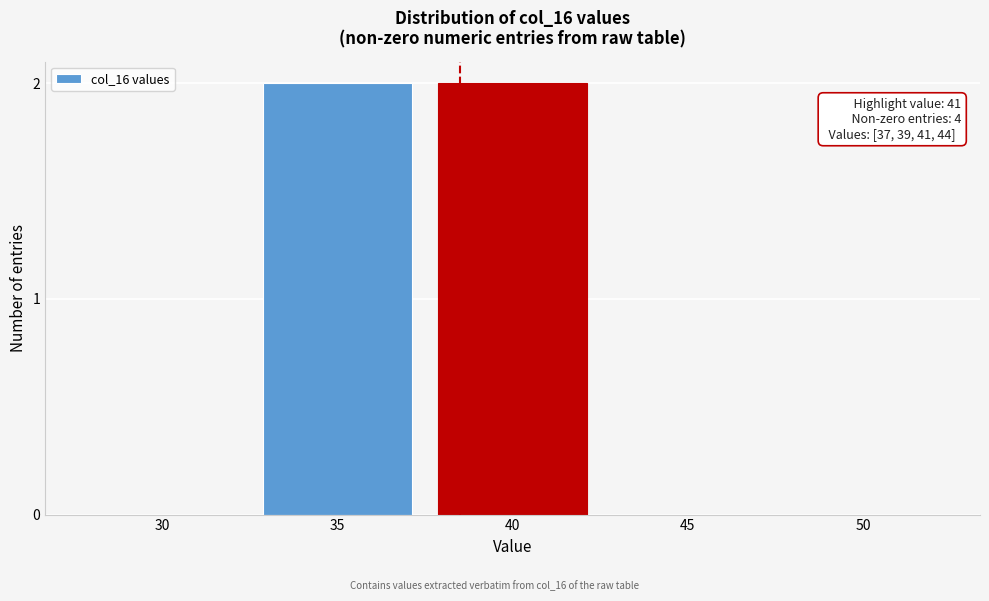

Reading left to right, extract all data points from this chart.

30=0	35=2	40=2	45=0	50=0